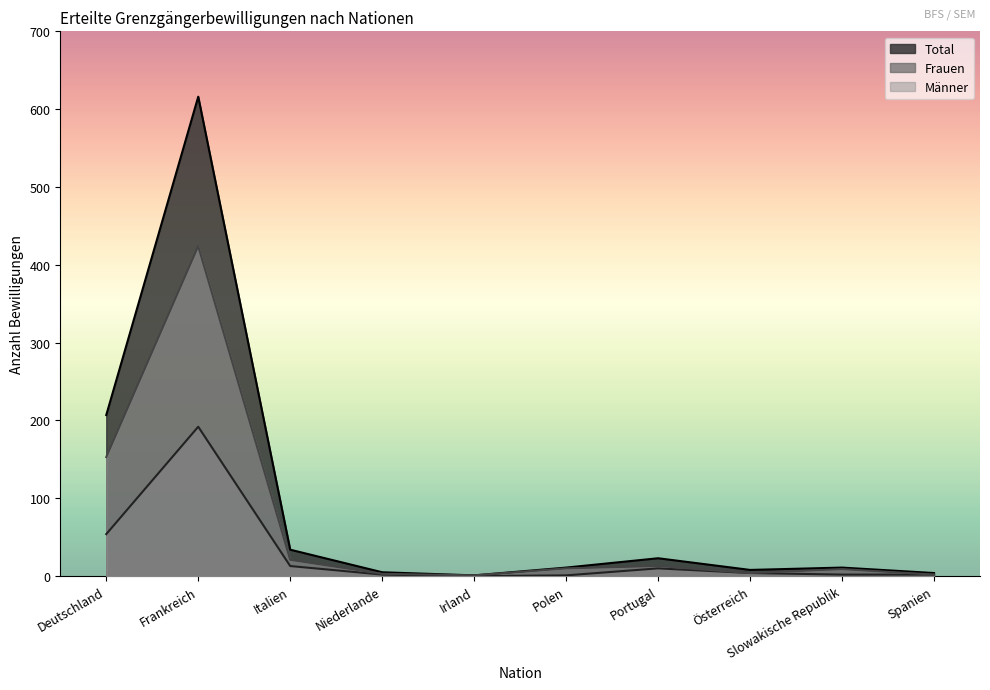

How many distinct data groups are displayed?

3